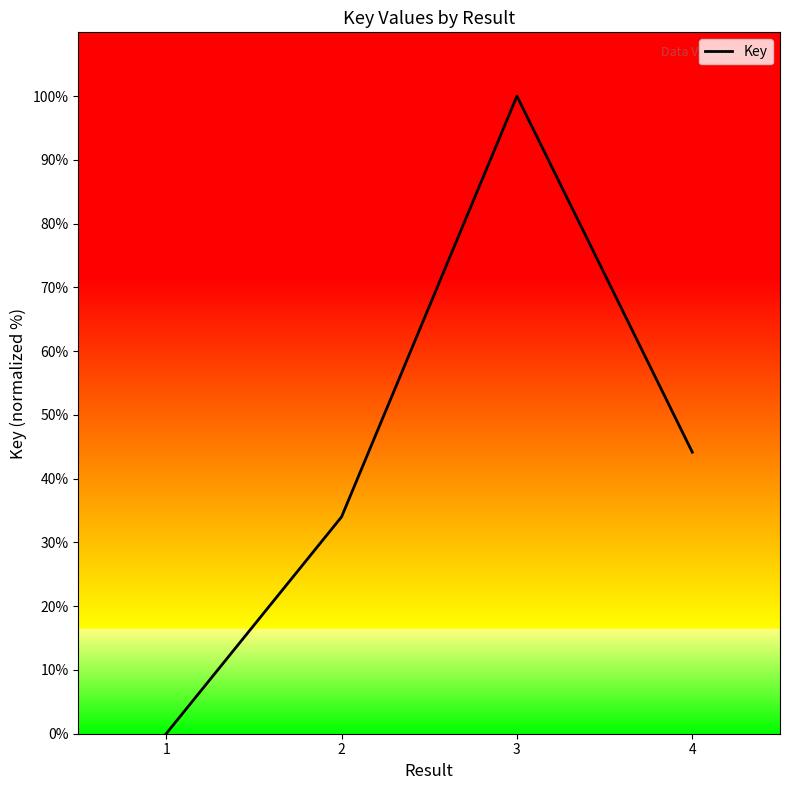

Rank the categories by value from highest to lowest.

3, 4, 2, 1